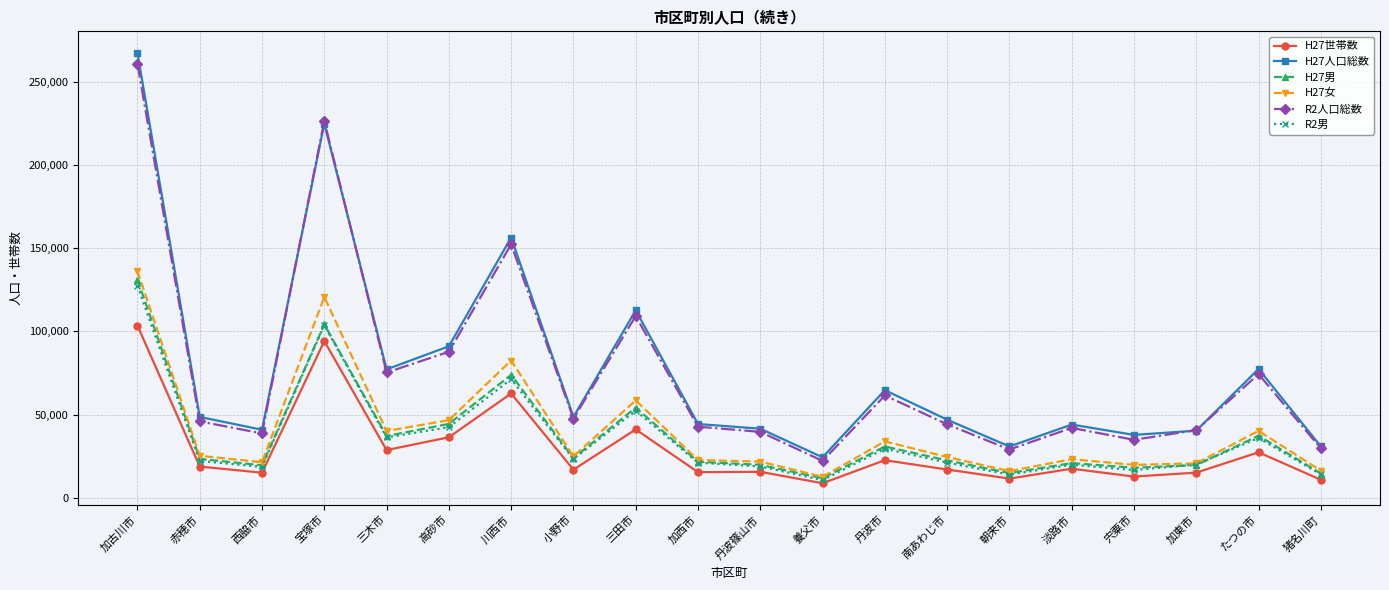

At which category is the sum across all series the highest?

加古川市